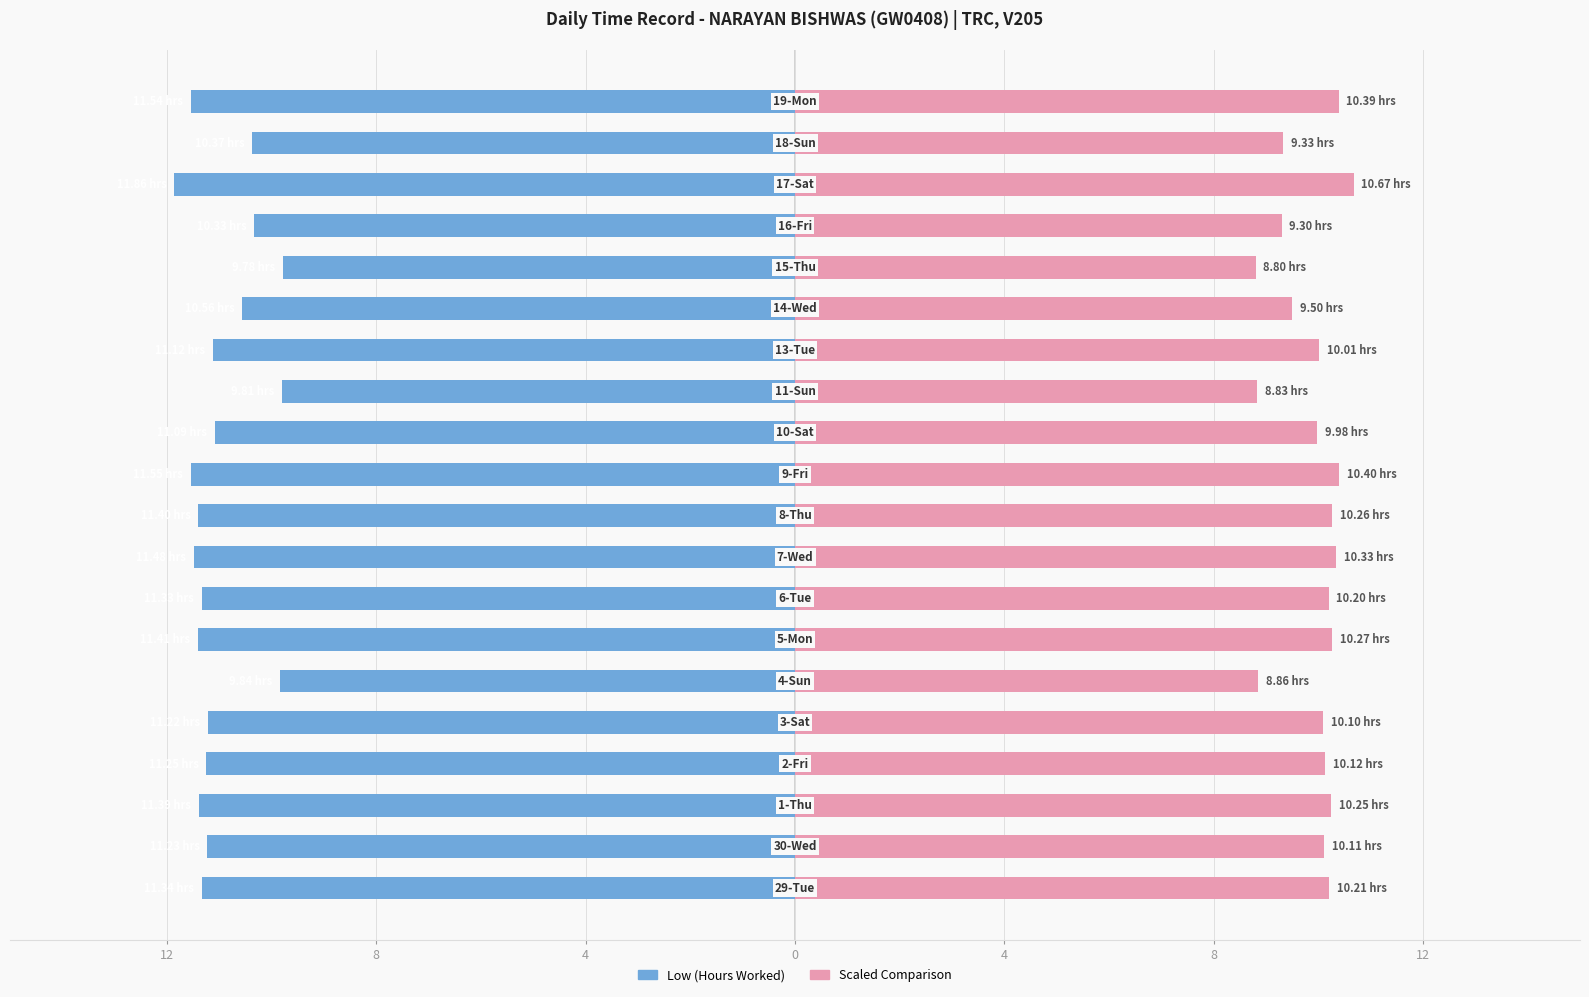

Reading left to right, extract all data points from this chart.

Low (Hours Worked): -11.3	-11.2	-11.4	-11.2	-11.2	-9.8	-11.4	-11.3	-11.5	-11.4	-11.6	-11.1	-9.8	-11.1	-10.6	-9.8	-10.3	-11.9	-10.4	-11.5
Break Total (scaled): 10.2	10.1	10.3	10.1	10.1	8.9	10.3	10.2	10.3	10.3	10.4	10.0	8.8	10.0	9.5	8.8	9.3	10.7	9.3	10.4